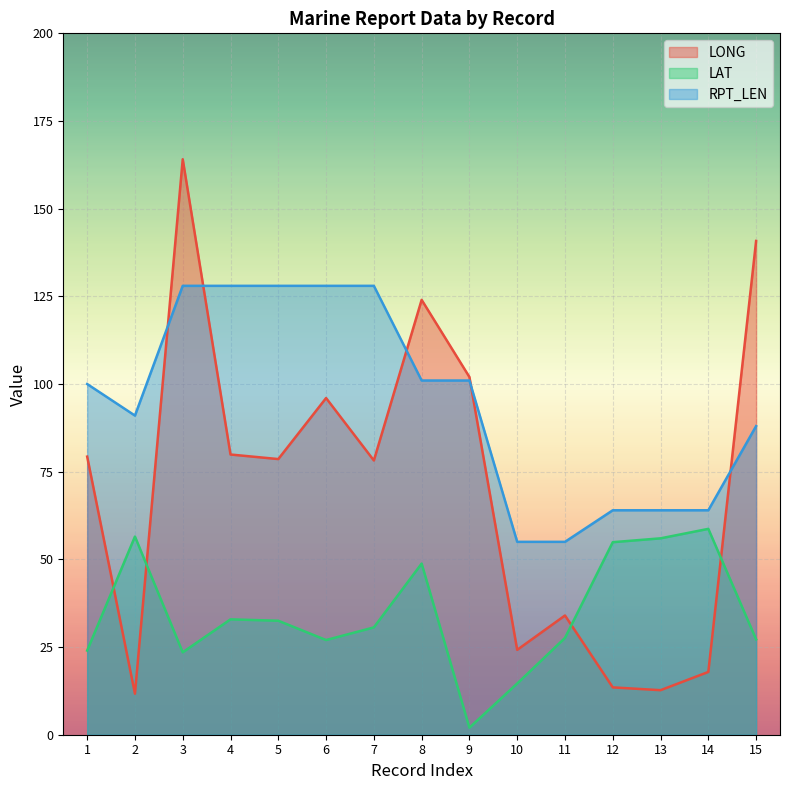

Where is the first local maximum for LAT?

2